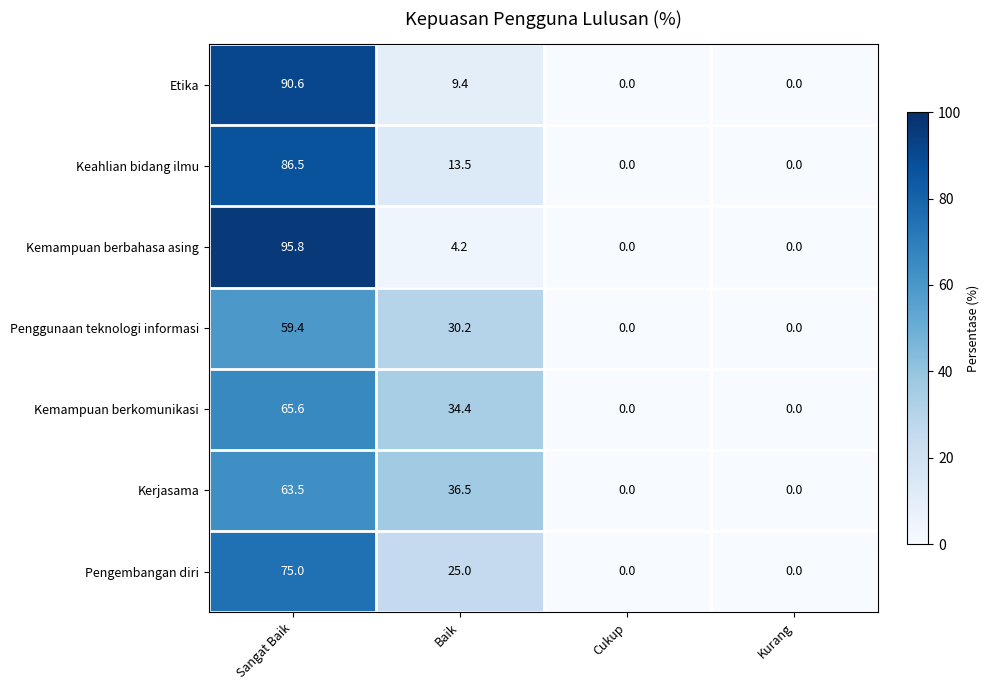

The Keahlian bidang ilmu series shows -48.2 at Cukup. True or false?

False